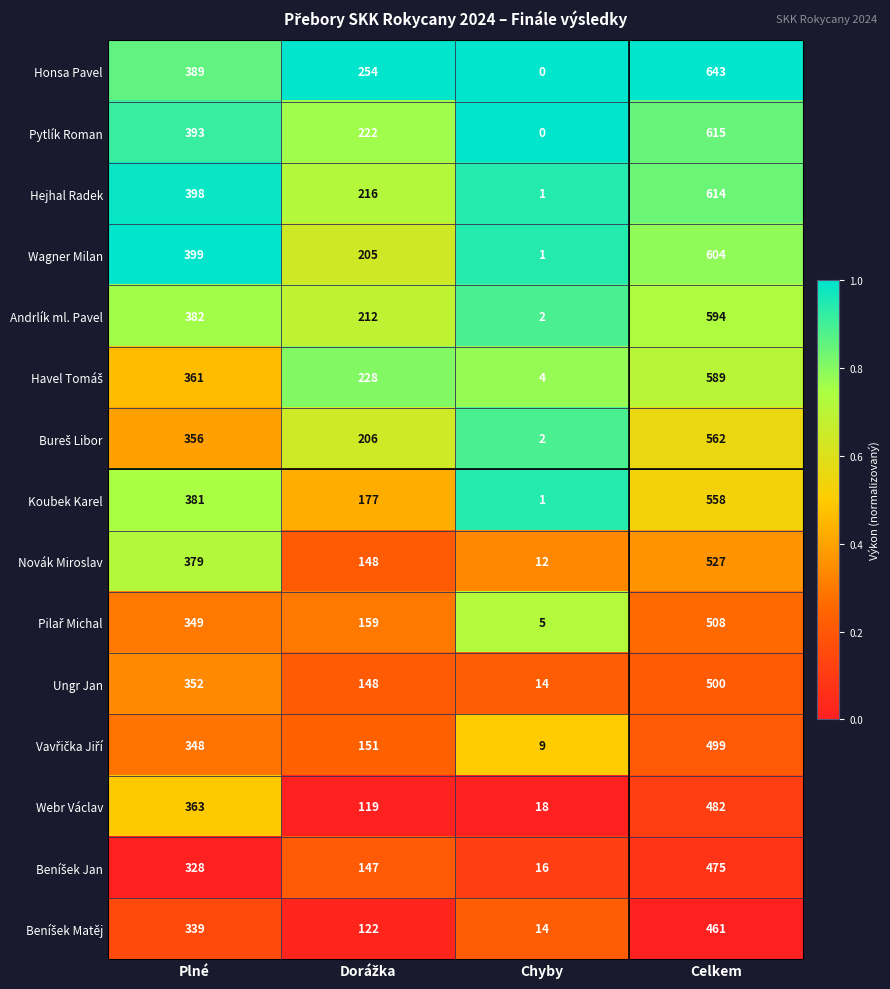

Is it true that Andrlík ml. Pavel equals 2 at Chyby?

True